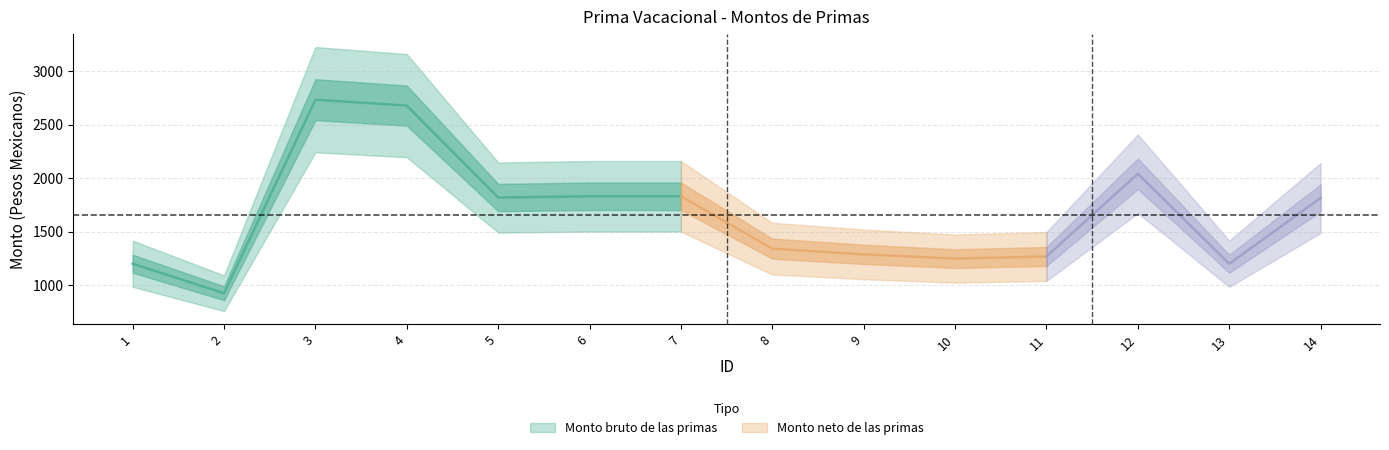

Which has a higher value, 9 or 4?

4